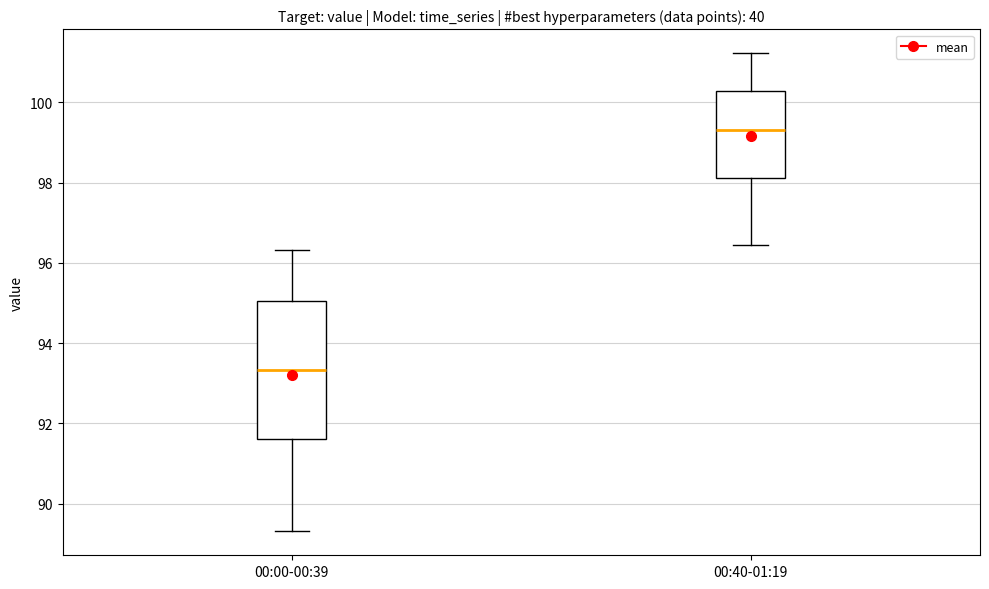

Which box is the tallest, from its lower edge to its upper edge?

00:00-00:39